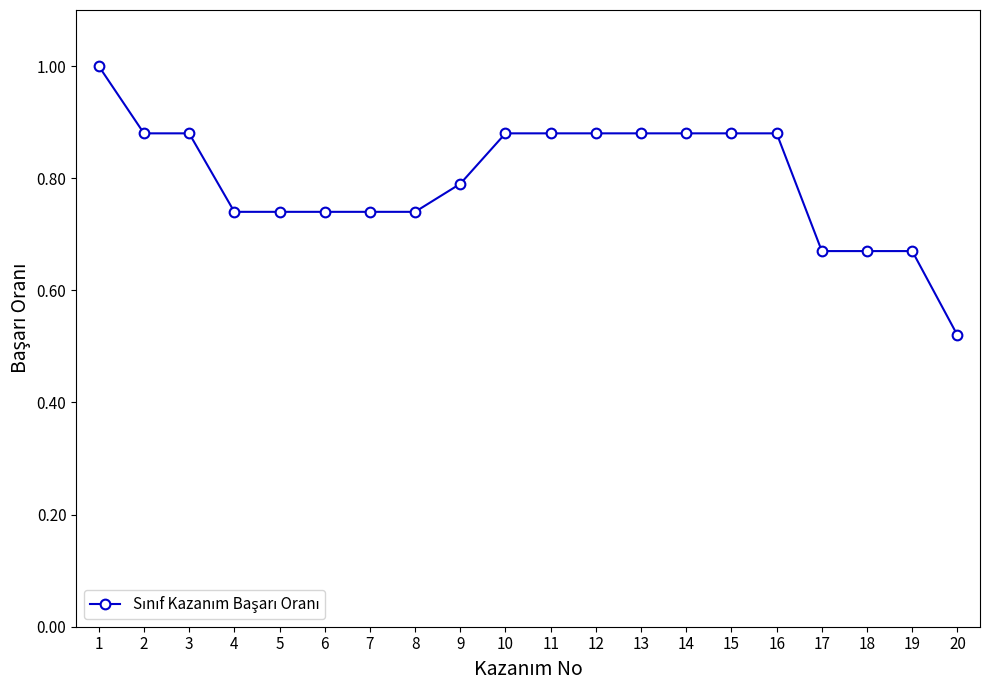

What is the value of the 1st point from the left?

1.0